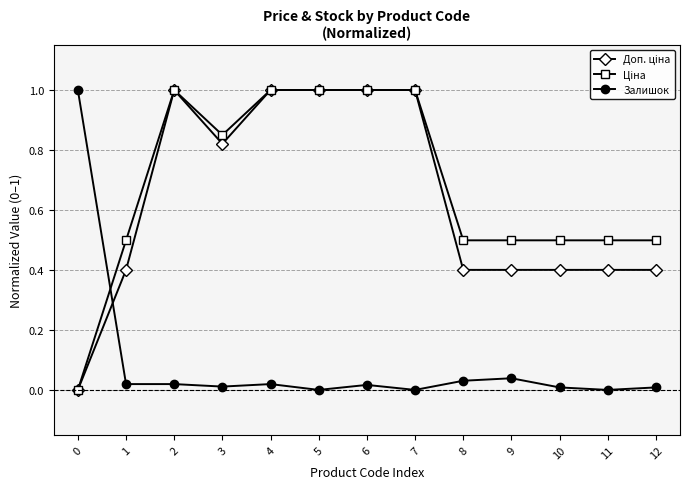

What is the total value across all series at 7?

2.0